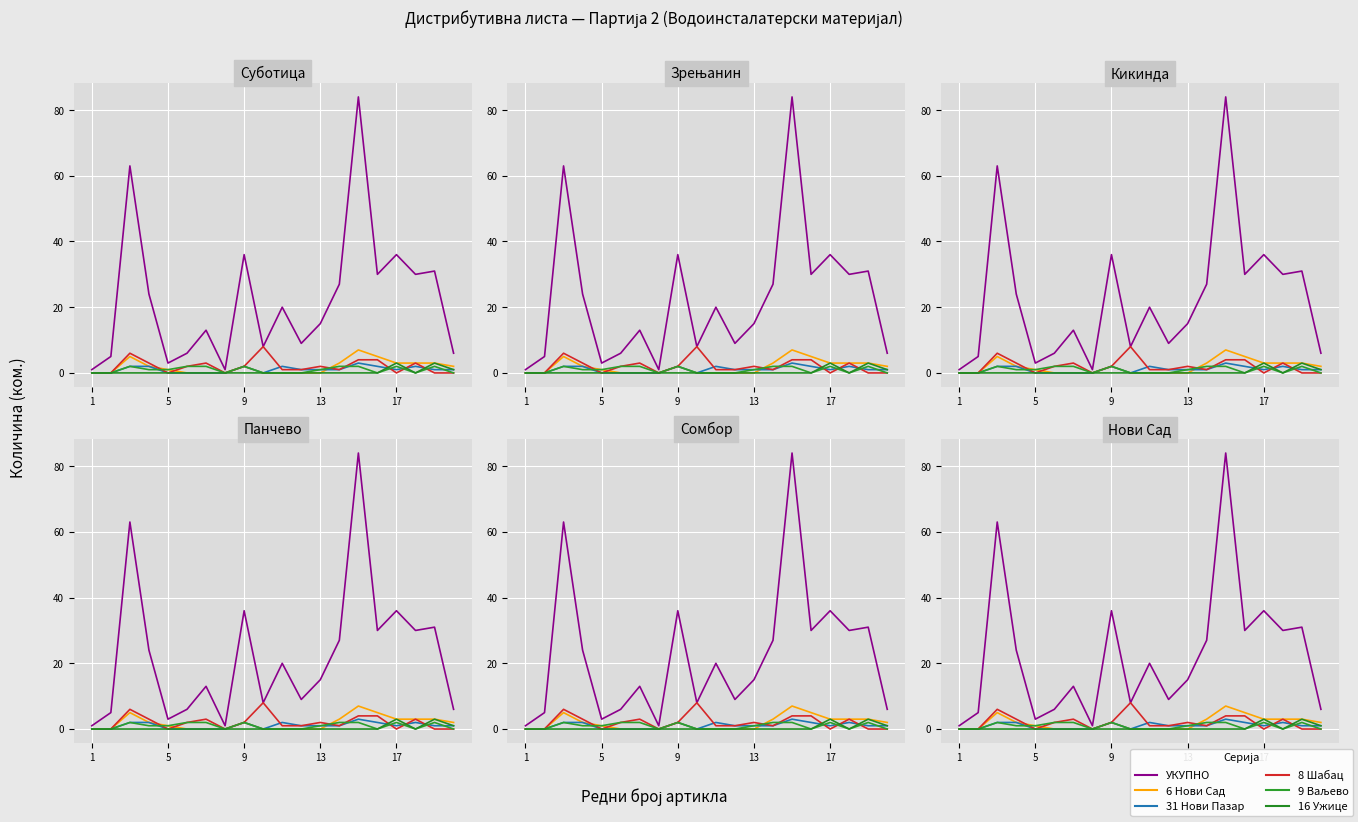

Which series has the largest range (max minus min)?

УКУПНО